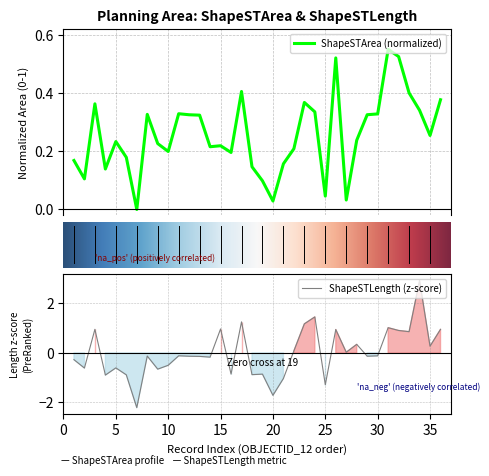

True or false: ShapeSTArea has a value of 0.2 at 9.

True